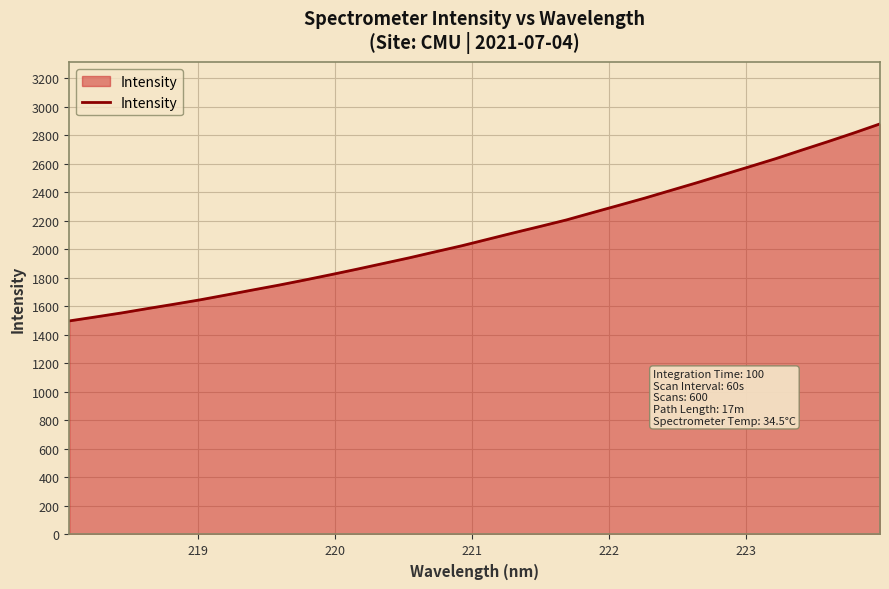

What is the difference between the maximum and minimum values?

1381.3